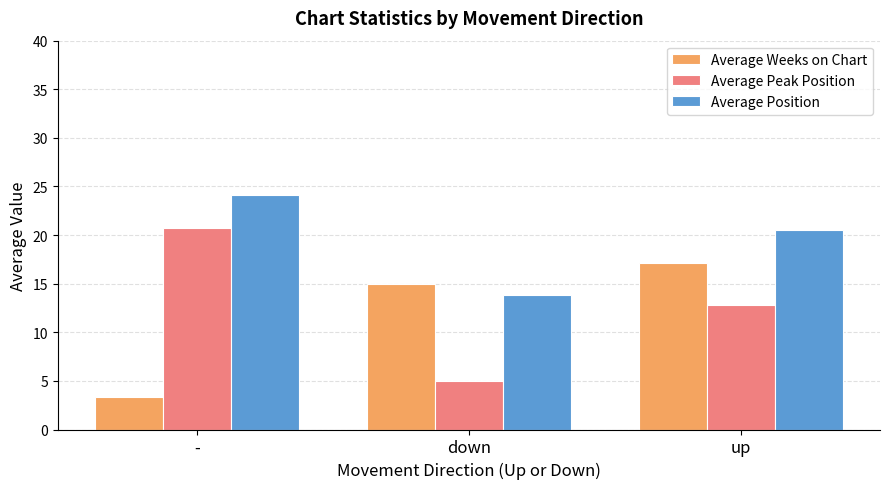

At which label does Average Weeks on Chart reach its peak?

up